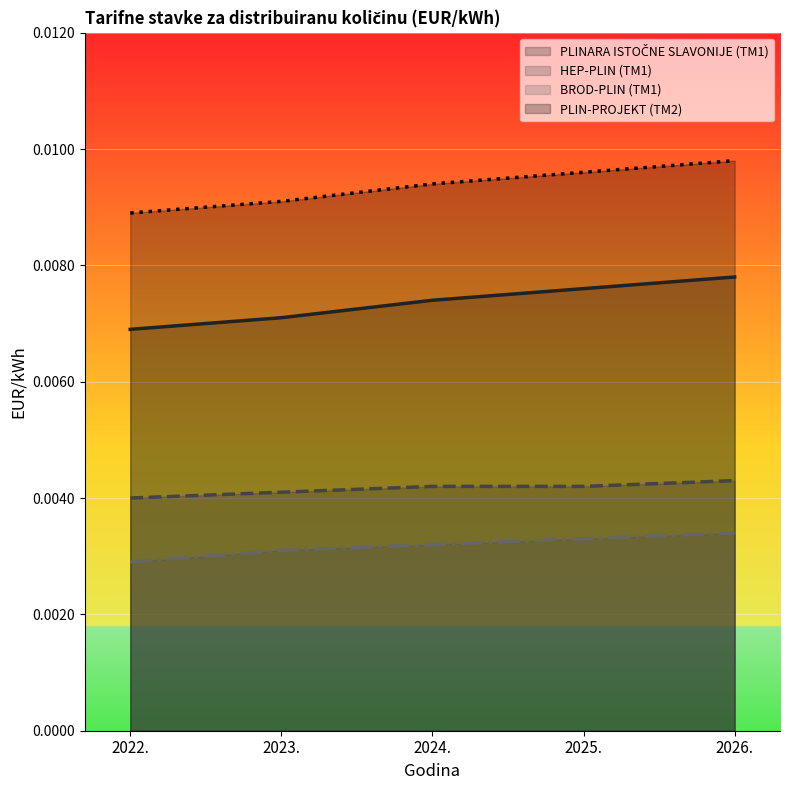

Is it true that HEP-PLIN (TM1) equals 0.0 at 2026.?

True